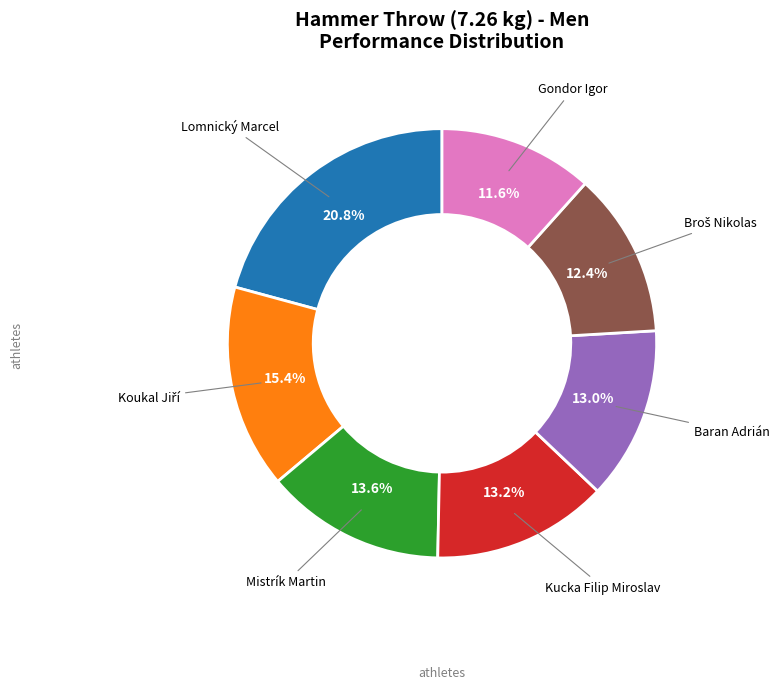

Is there any slice that represents more than half of the pie?

No